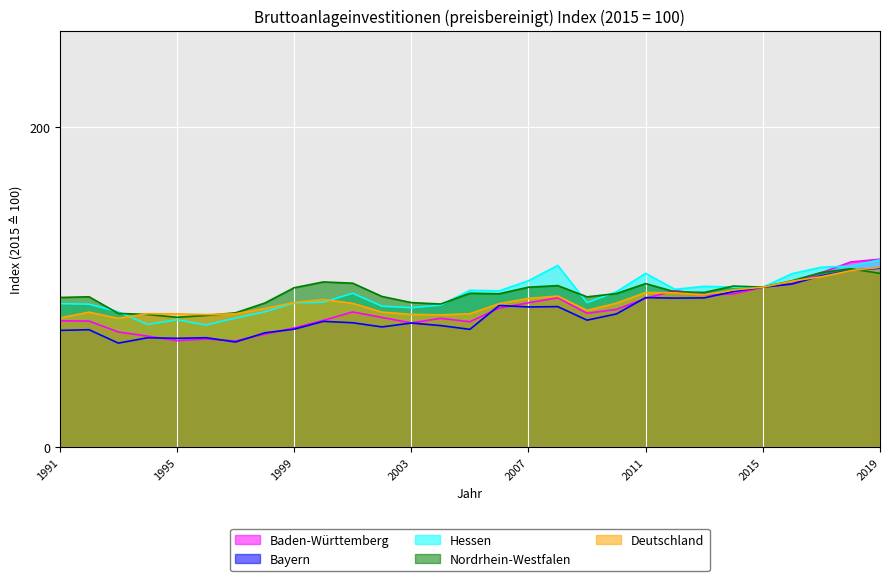

List the series in order of their peak value, lowest first.

Nordrhein-Westfalen, Bayern, Deutschland, Hessen, Baden-Württemberg